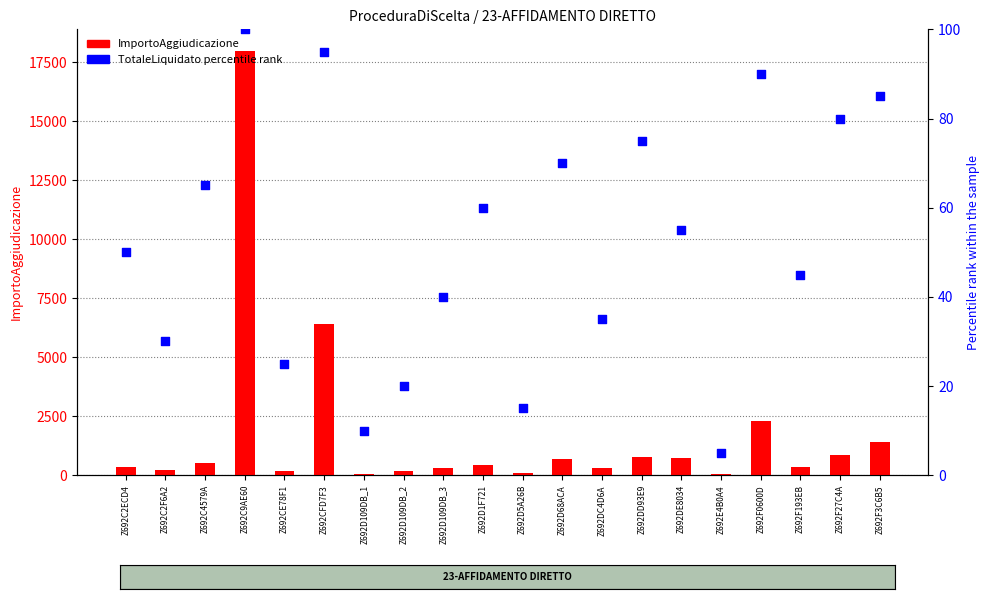

What are all the series names shown in the legend?

ImportoAggiudicazione, TotaleLiquidato (percentile rank)